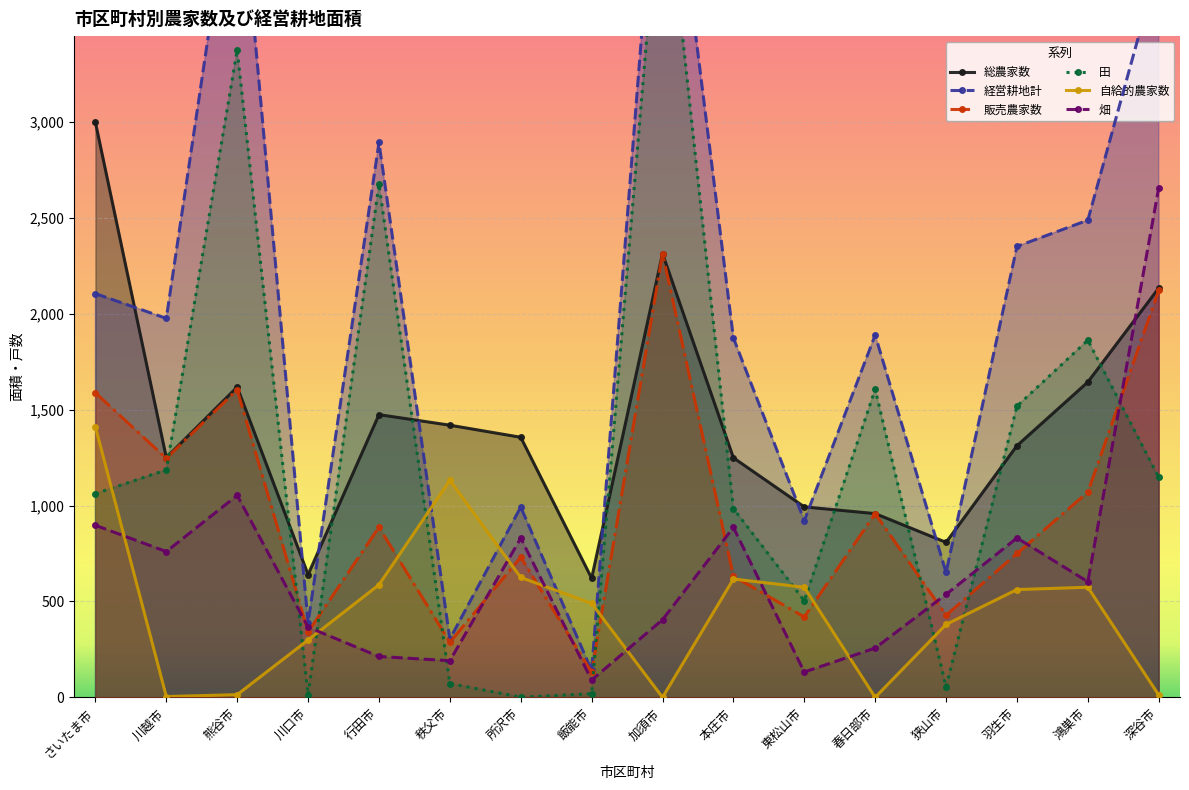

Rank the series by their maximum value, from lowest to highest.

自給的農家数, 販売農家数, 畑, 総農家数, 田, 経営耕地計